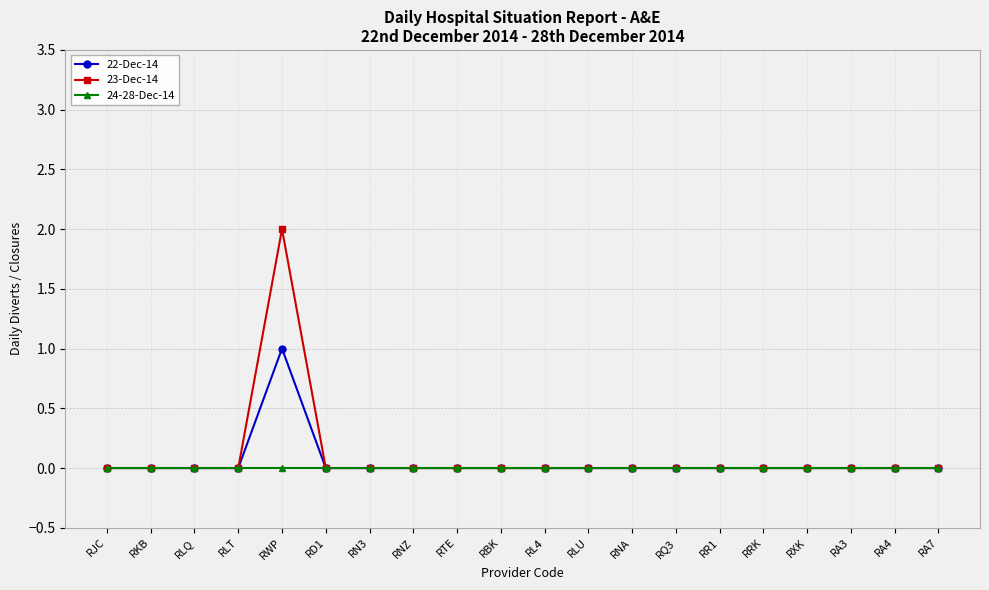

Is this an area chart (filled region under the line)?

No